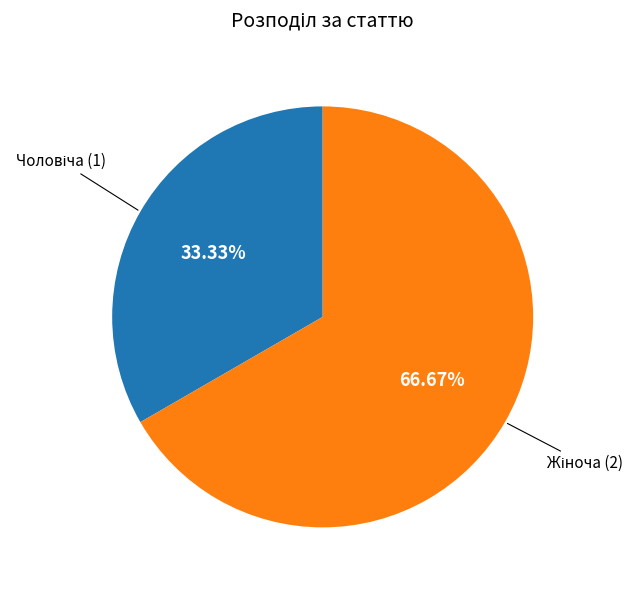

How many segments does this pie chart have?

2